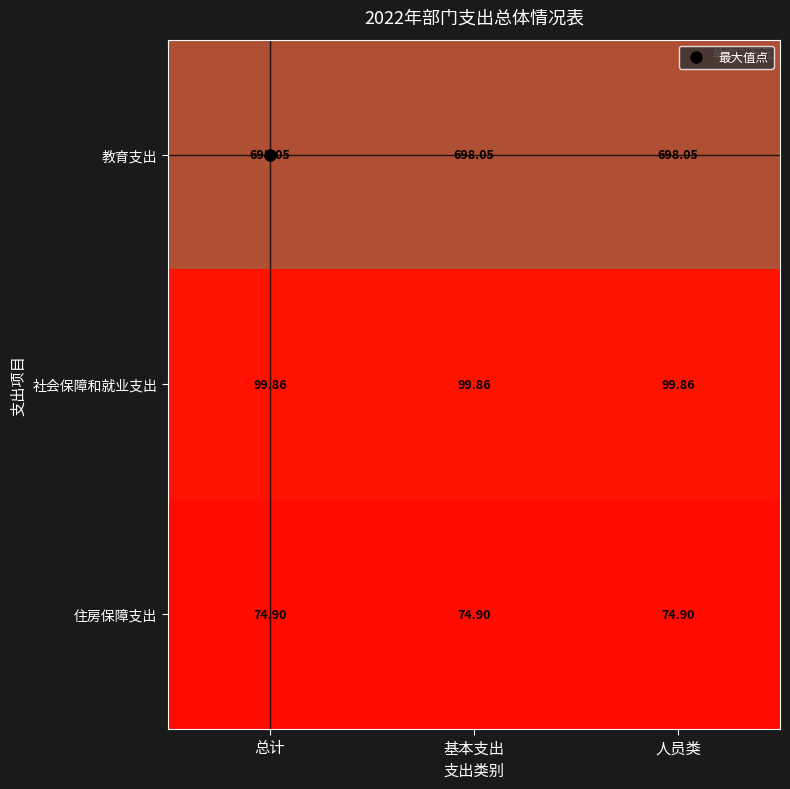

Is the value of 教育支出 at 基本支出 greater than the value of 住房保障支出 at 基本支出?

Yes